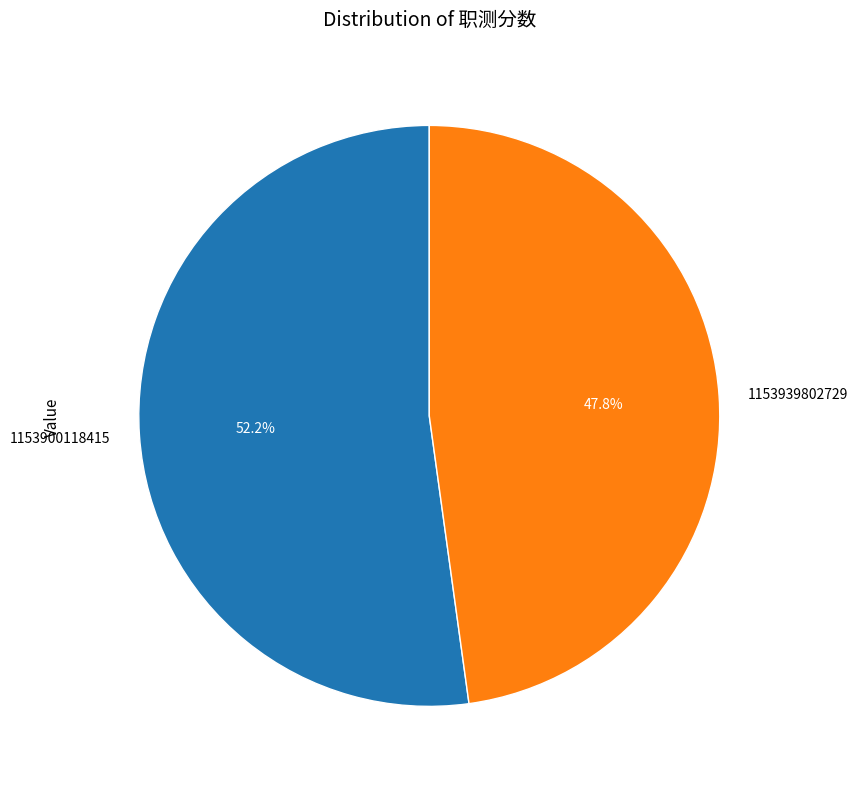

How many segments does this pie chart have?

2